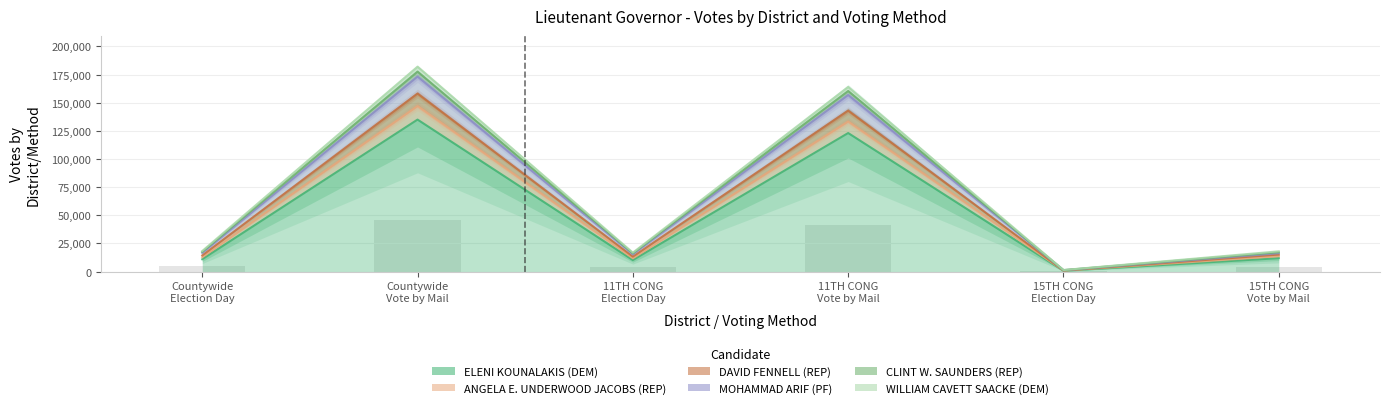

The value of DAVID FENNELL (REP) at 15TH CONG Vote by Mail is 8080.2. True or false?

False